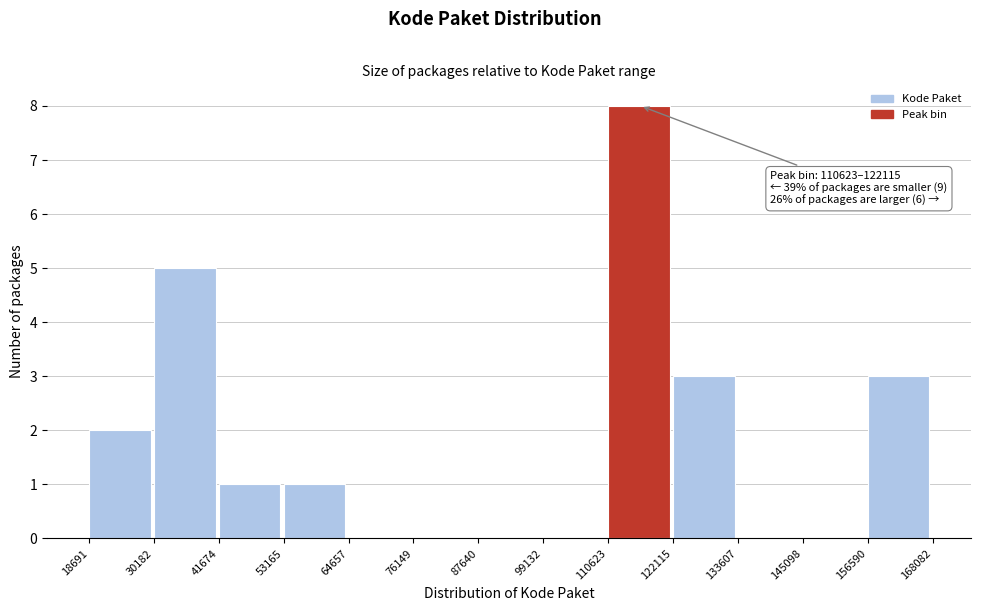

Which range on the x-axis has the tallest bar?

110623 to 122115